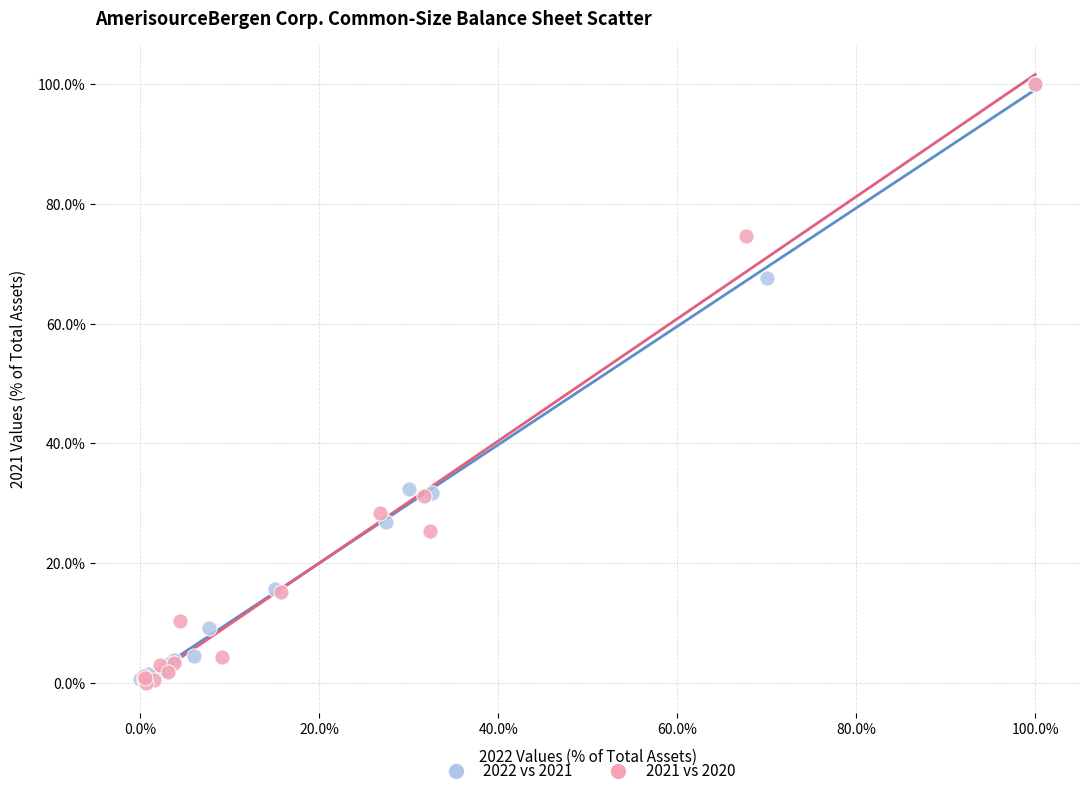

What are all the series names shown in the legend?

2022 vs 2021, 2021 vs 2020